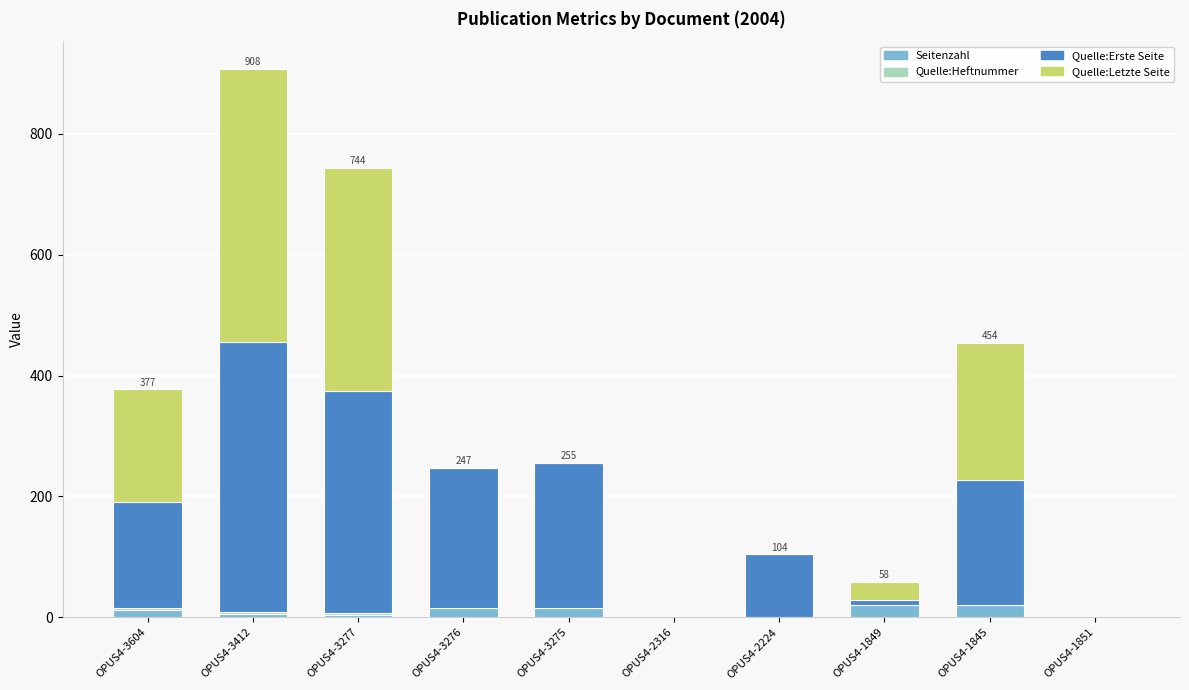

At which category is the sum across all series the highest?

OPUS4-3412